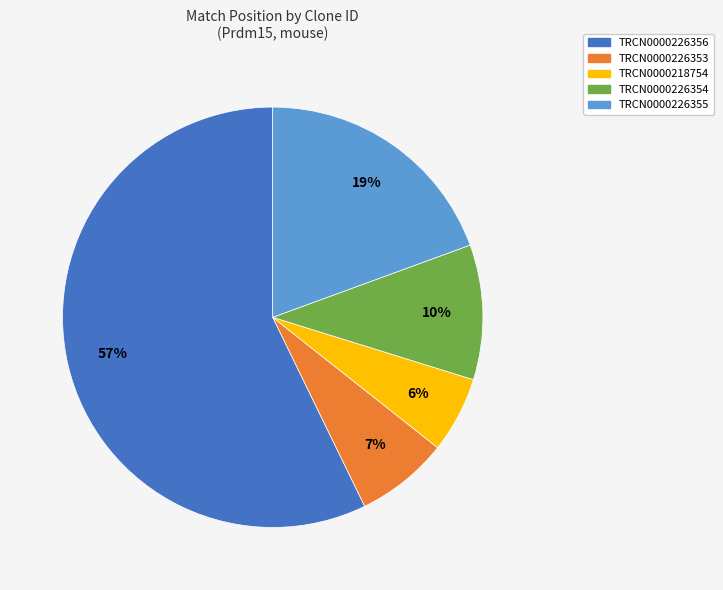

What percentage is the TRCN0000226354 slice, to the nearest percent?

10%